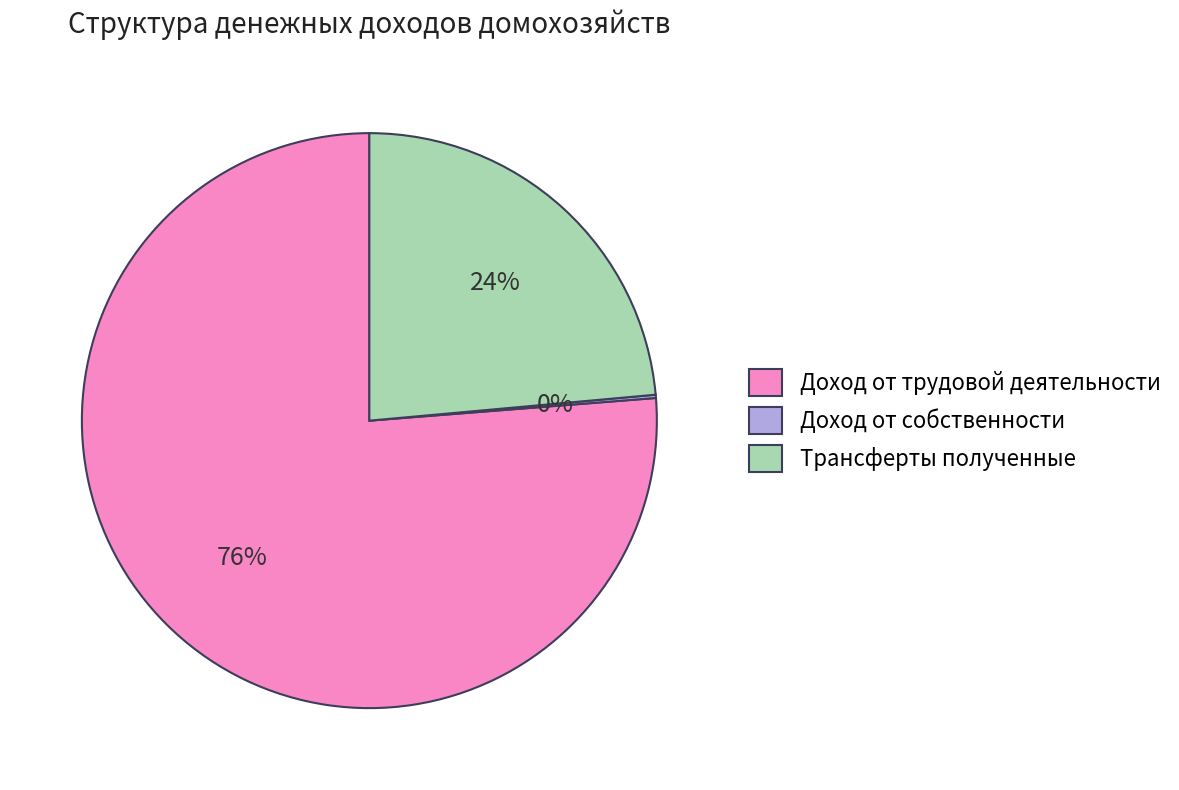

The Доход от трудовой деятельности slice represents 76% of the pie. True or false?

True